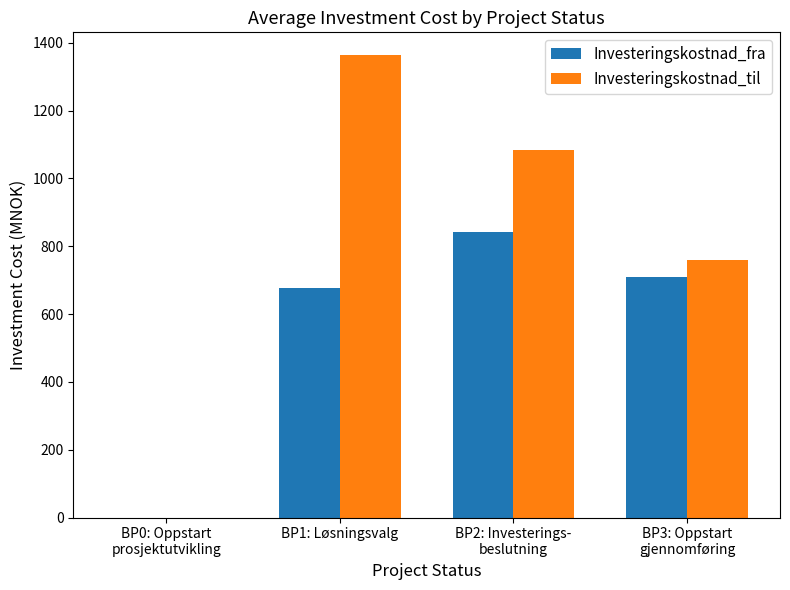

What is the sum of all Investeringskostnad_til values?

3205.1